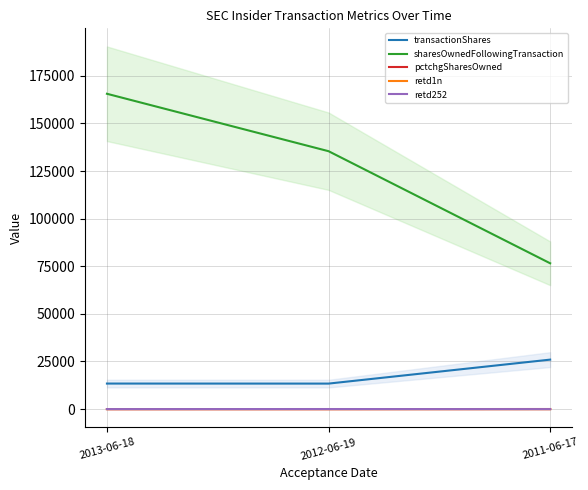

How many values in the transactionShares series exceed 13418?

1